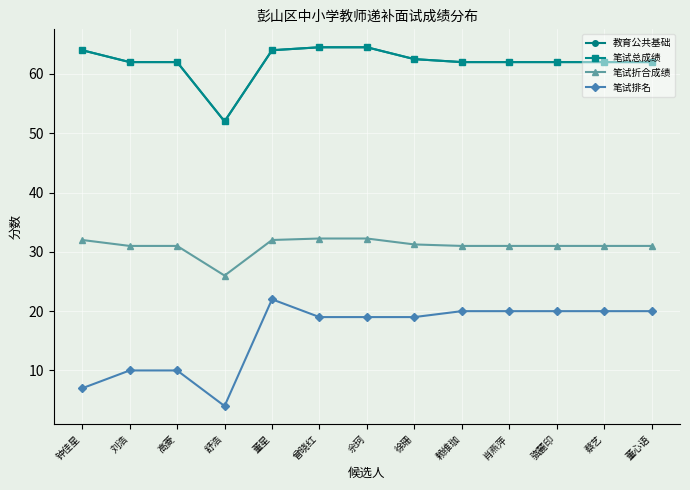

True or false: 笔试折合成绩 and 笔试总成绩 cross at least once.

False